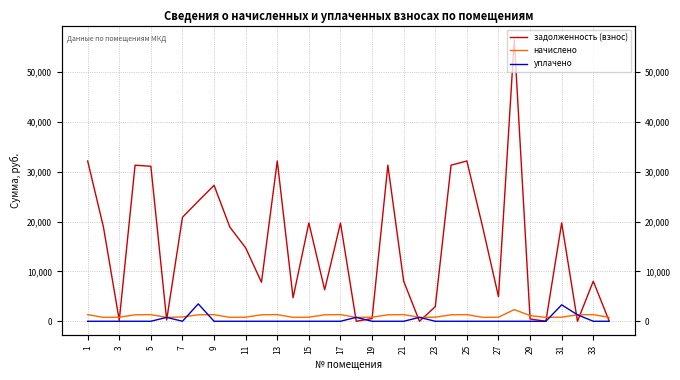

What is the highest value of the задолженность (взнос) series?

56505.6